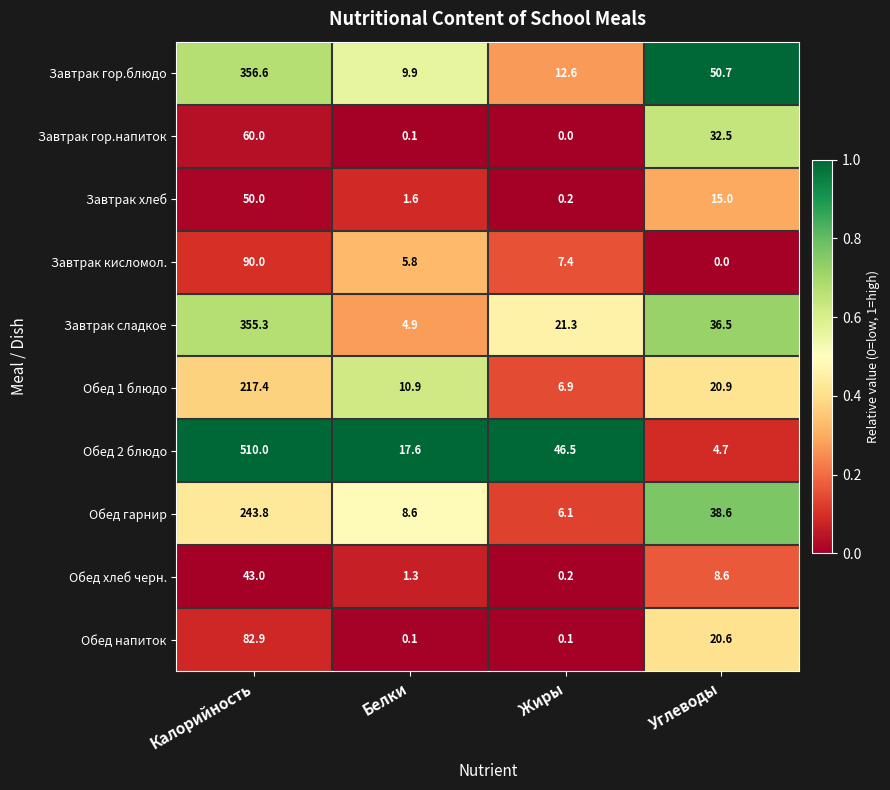

Read the Обед 1 блюдо value at Белки.

10.9